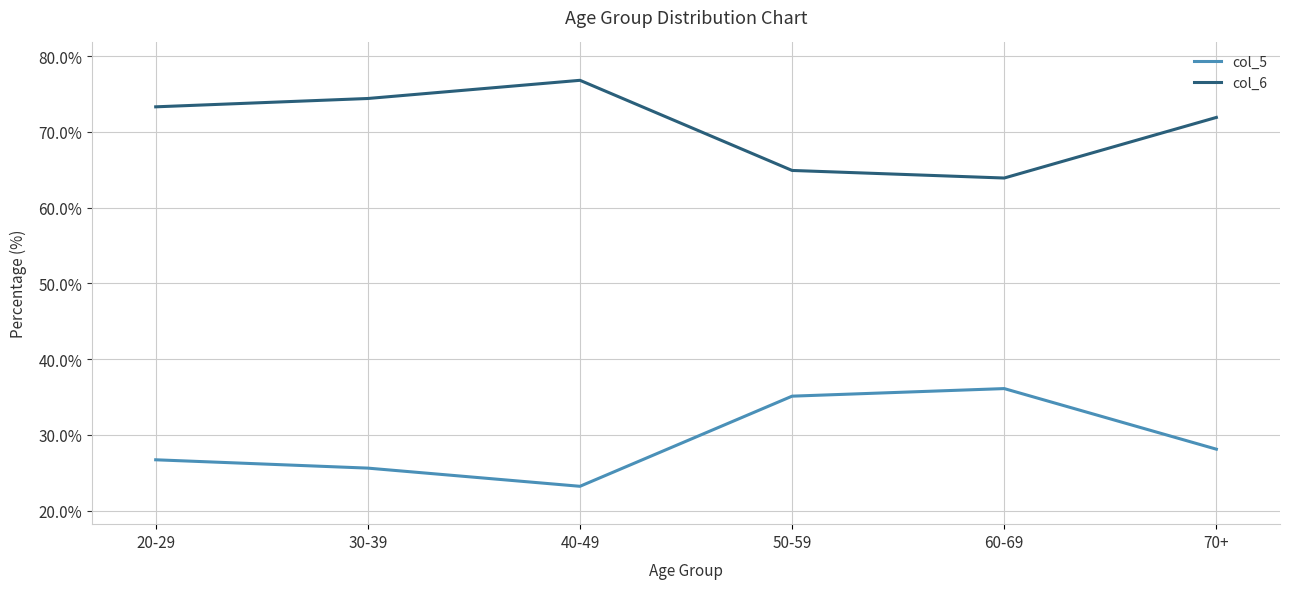

How many categories are shown in the chart?

6